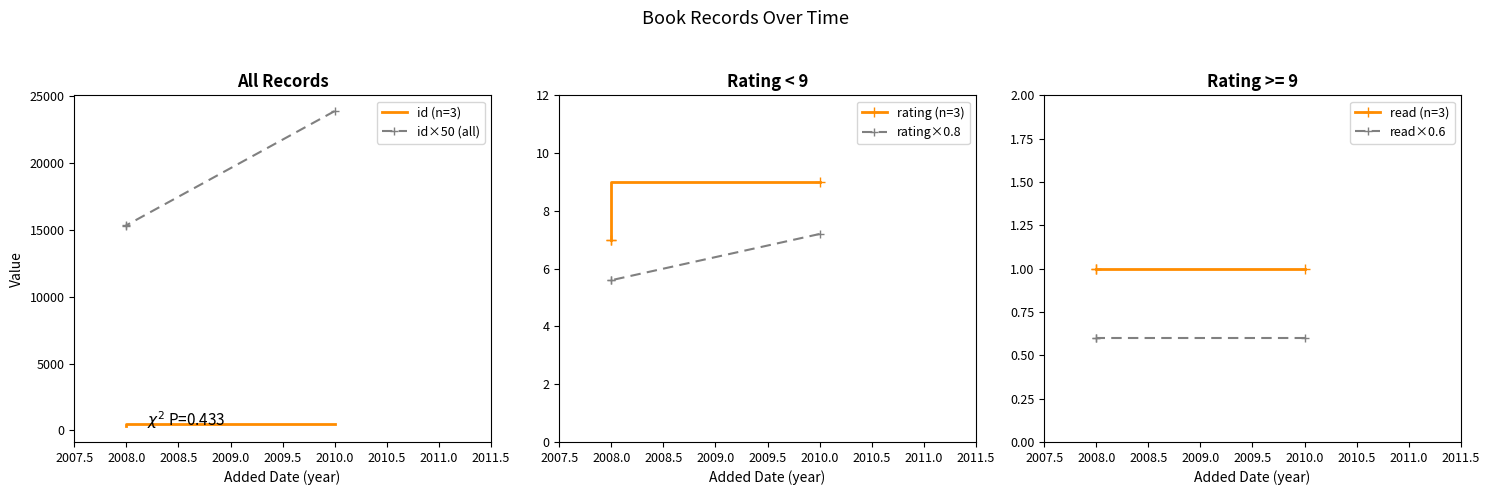

Count the number of data series in this chart.

6